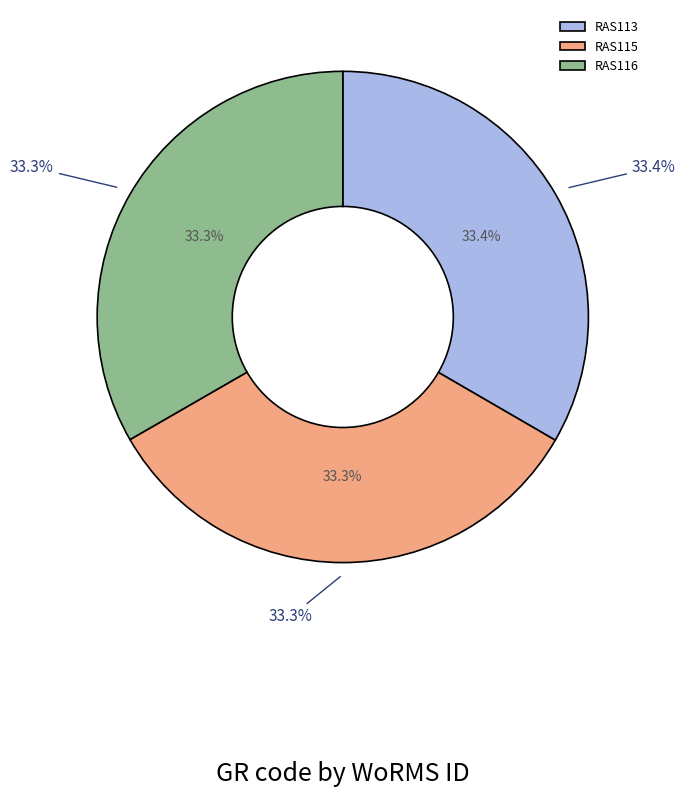

True or false: RAS113 accounts for 33% of the total.

True